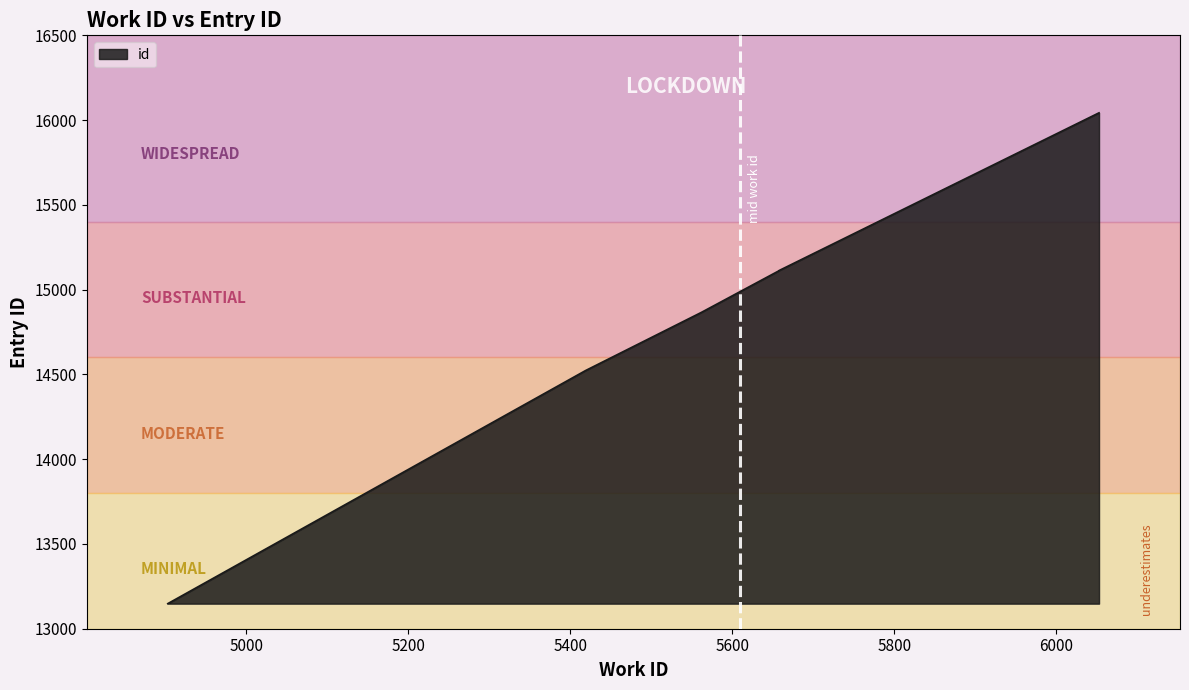

Approximately how many times larger is the value at 5658 compared to 5658?

1.0